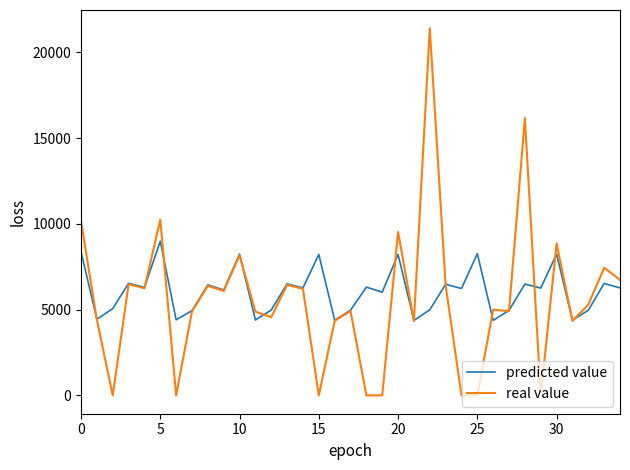

What is the maximum value shown in the chart?

21398.3